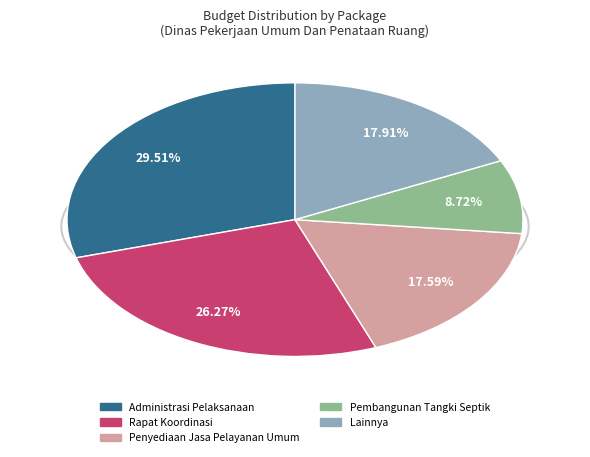

Between Lainnya and Pembangunan Tangki Septik, which is larger?

Lainnya